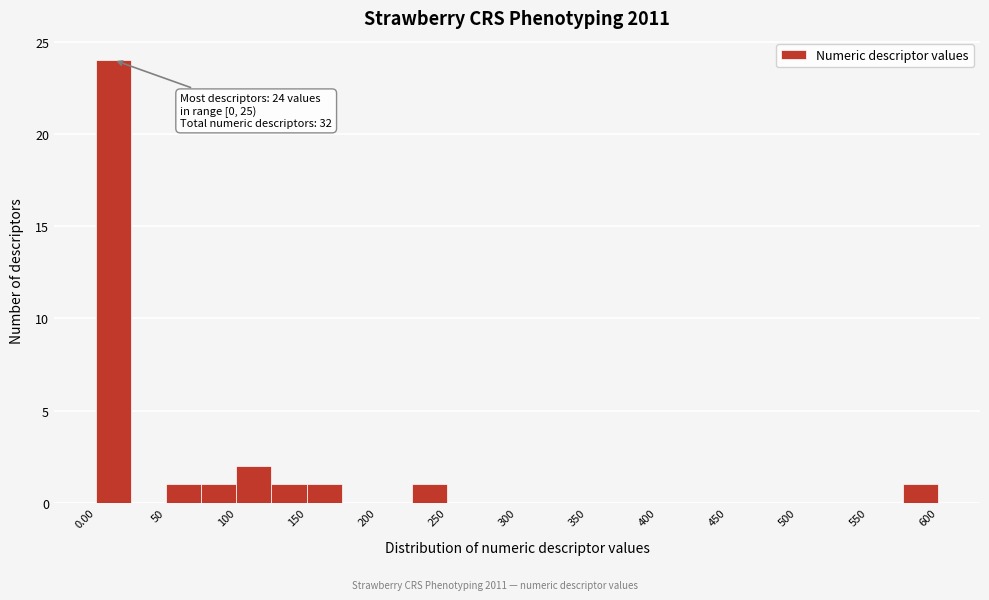

Over which range of the x-axis is the bar tallest?

0 to 25